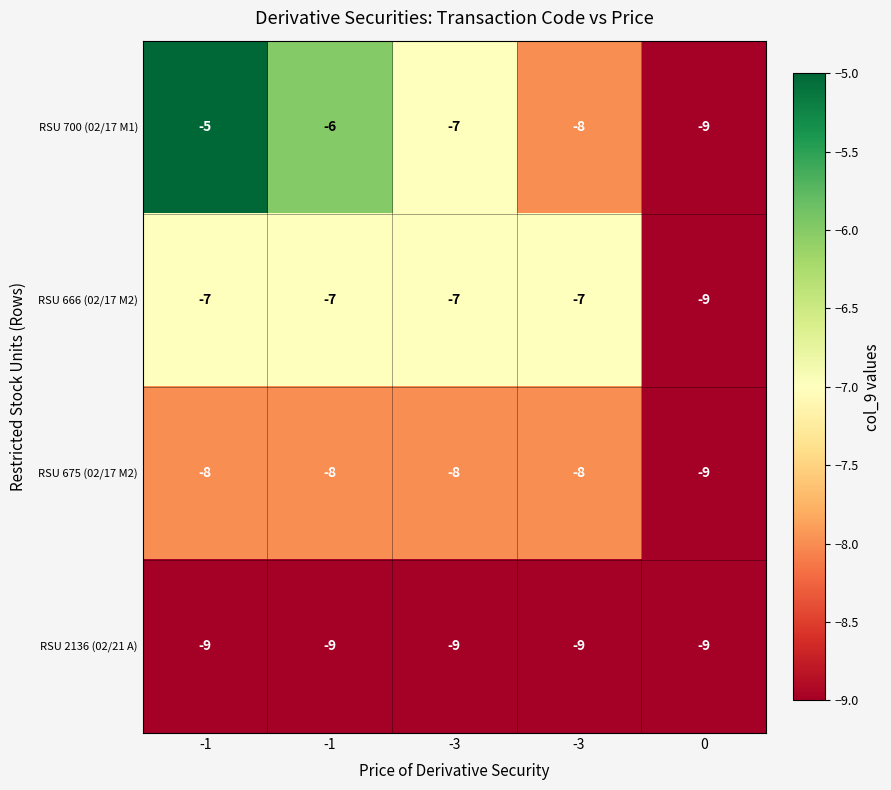

Which has a higher value, -1 or -3?

-1